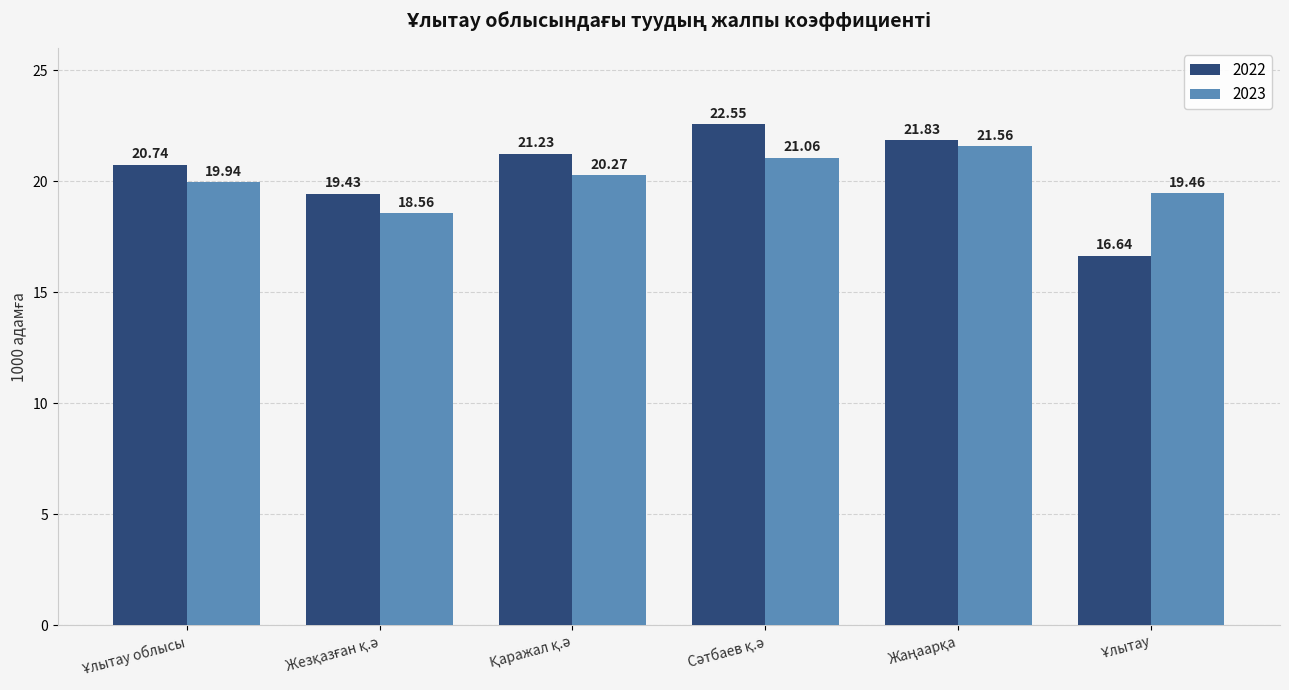

List the series in order of their peak value, lowest first.

2023, 2022